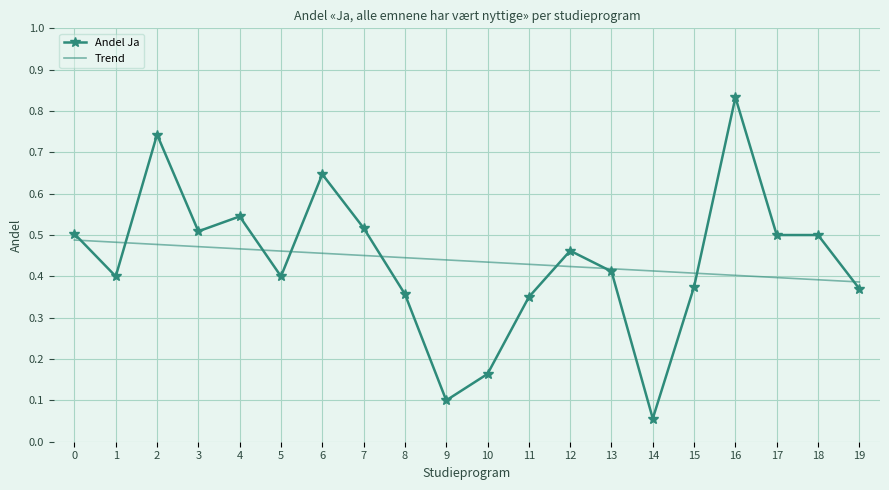

The value of Andel Ja at 2 is 1.0. True or false?

False